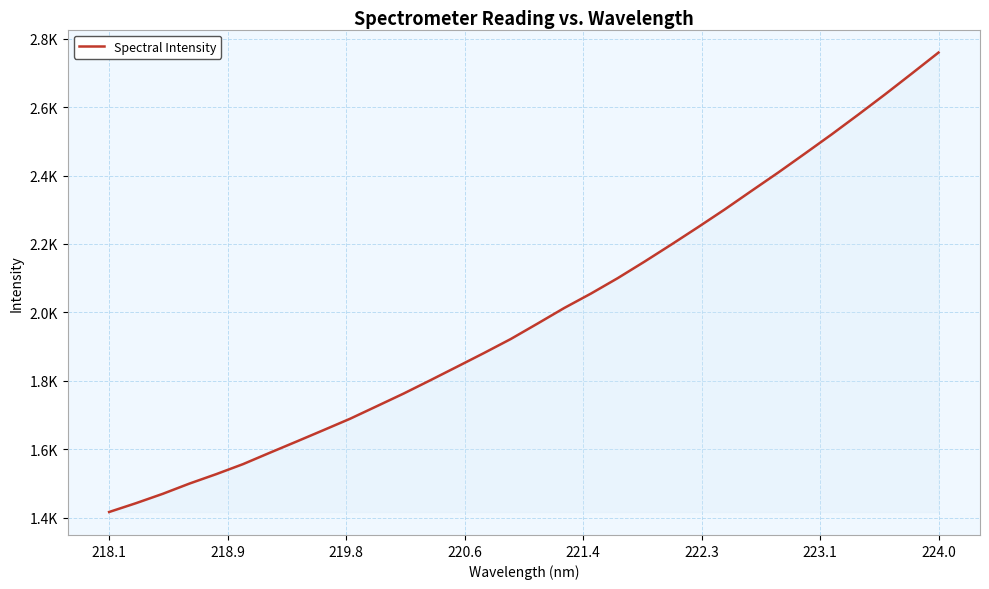

What is the greatest value displayed?

2759.6